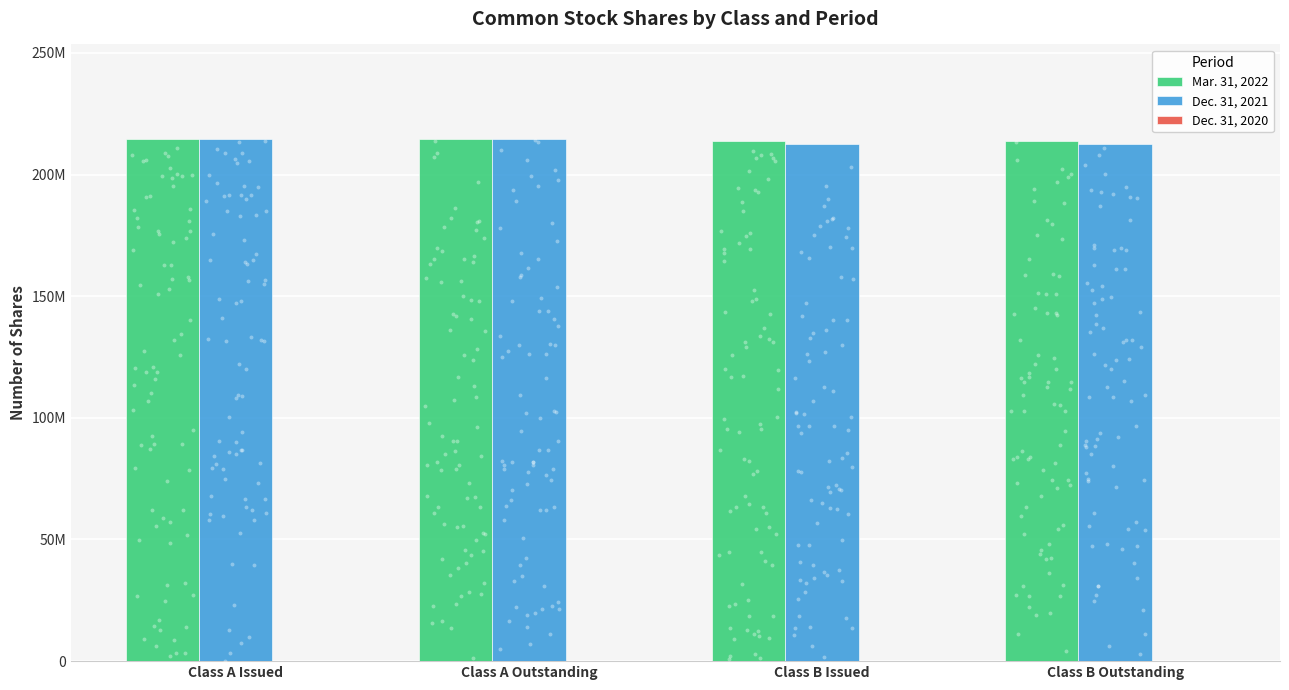

Which series contains the lowest Y value?

Dec. 31, 2020